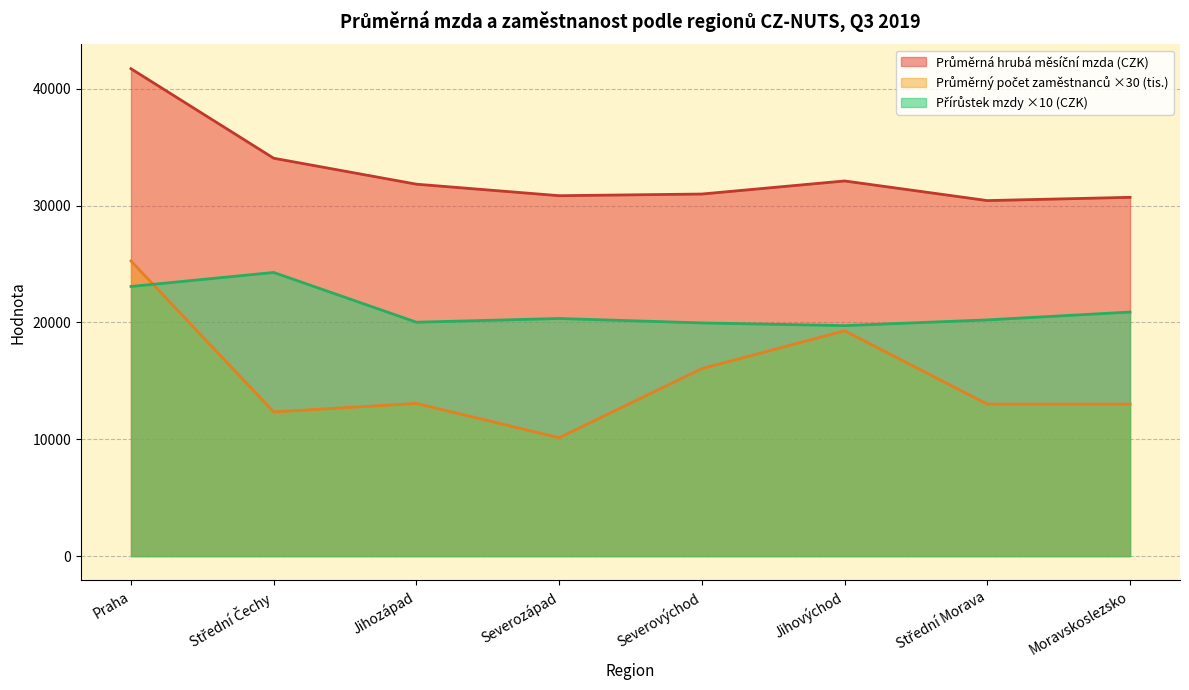

What is the average value of the Přírůstek mzdy (CZK) series?

21065